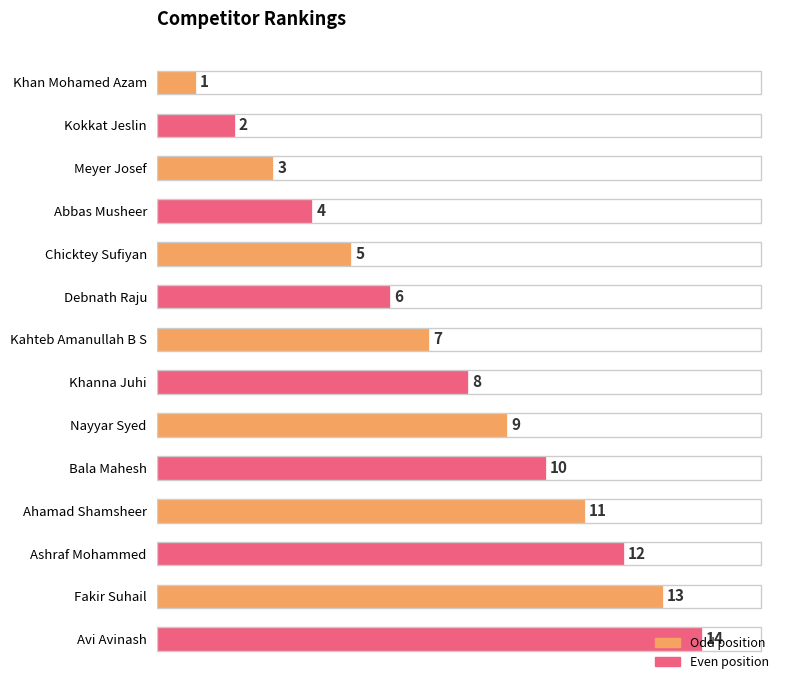

List the labels in order of value, smallest first.

Khan Mohamed Azam, Kokkat Jeslin, Meyer Josef, Abbas Musheer, Chicktey Sufiyan, Debnath Raju, Kahteb Amanullah B S, Khanna Juhi, Nayyar Syed, Bala Mahesh, Ahamad Shamsheer, Ashraf Mohammed, Fakir Suhail, Avi Avinash